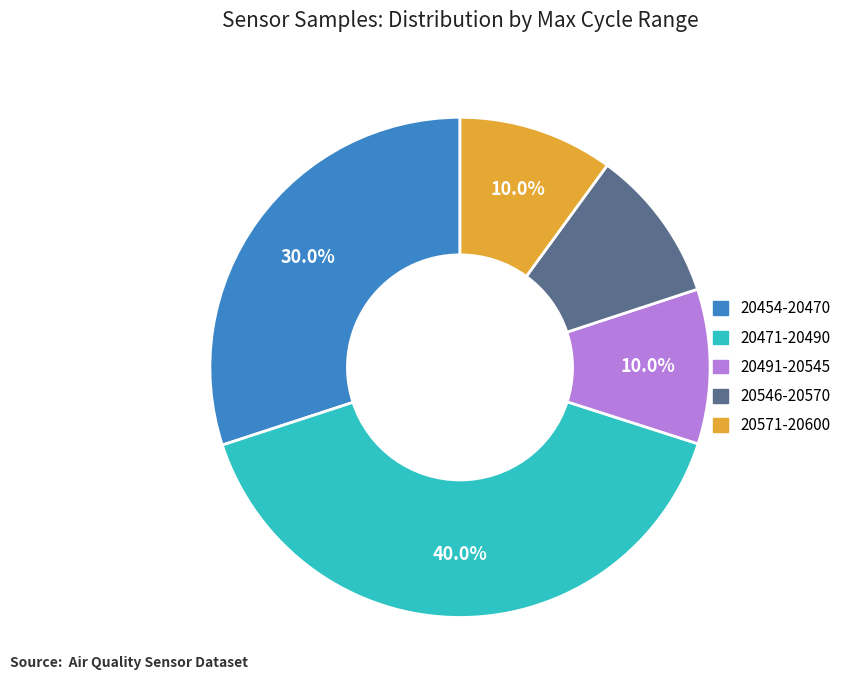

Does any single category account for the majority?

No